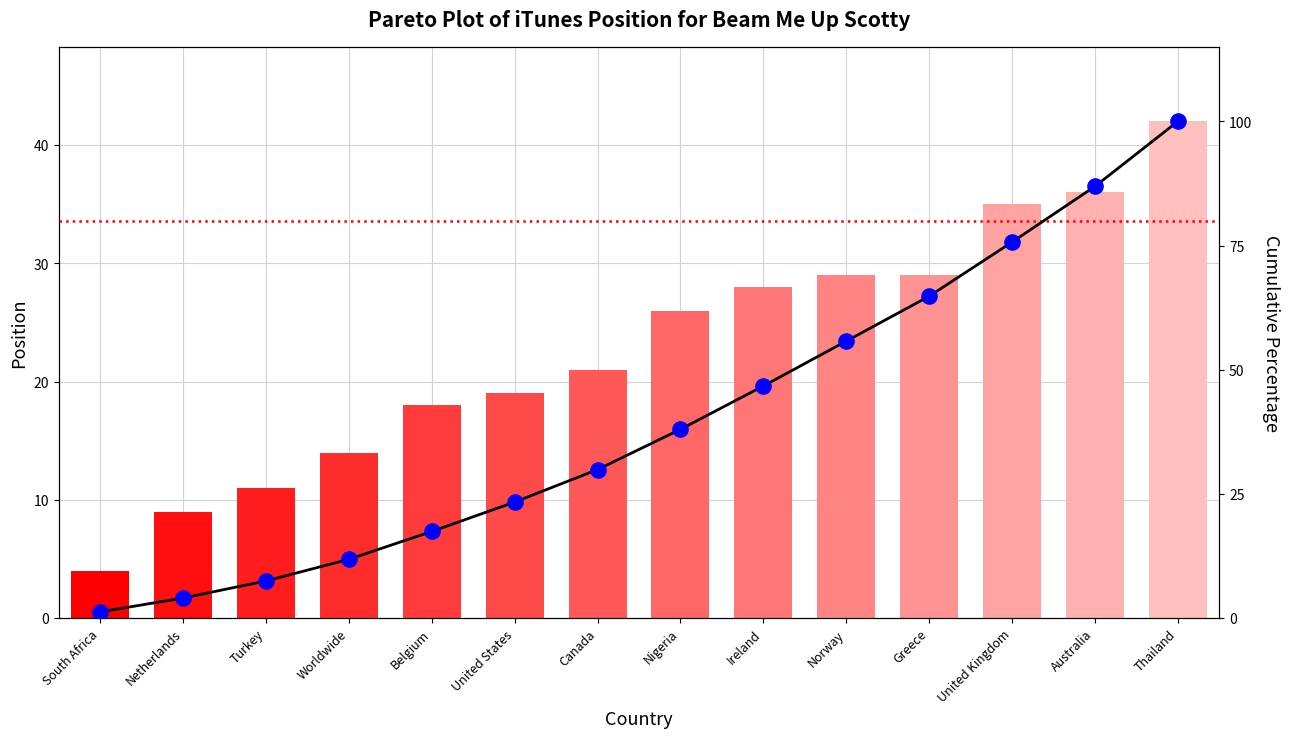

Which series has the largest total across all categories?

Cumulative %